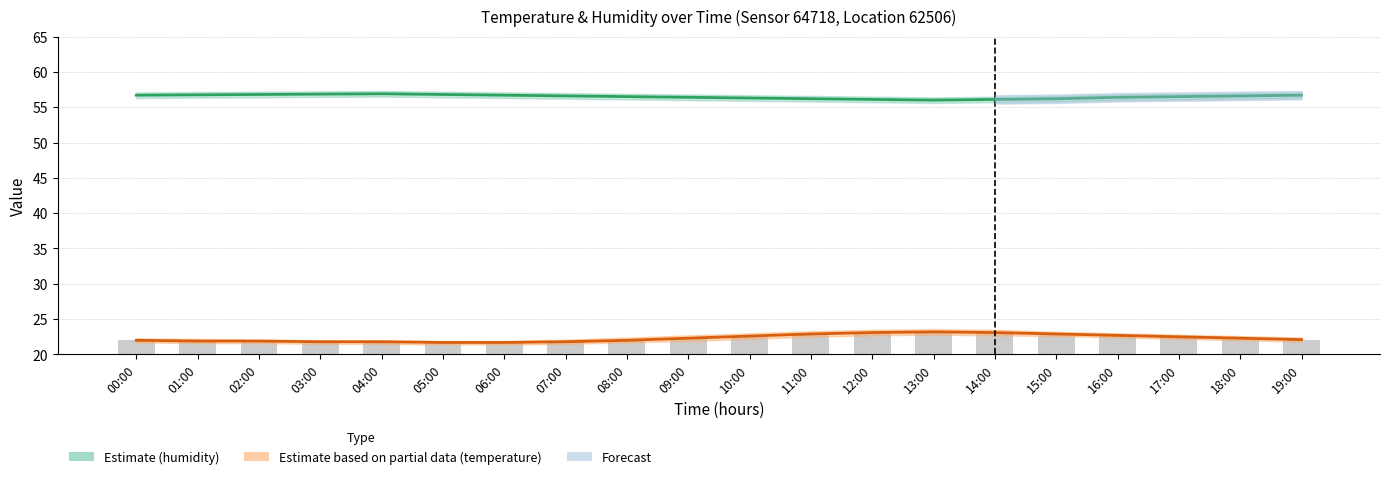

At which category does the chart reach its peak across all series?

04:00